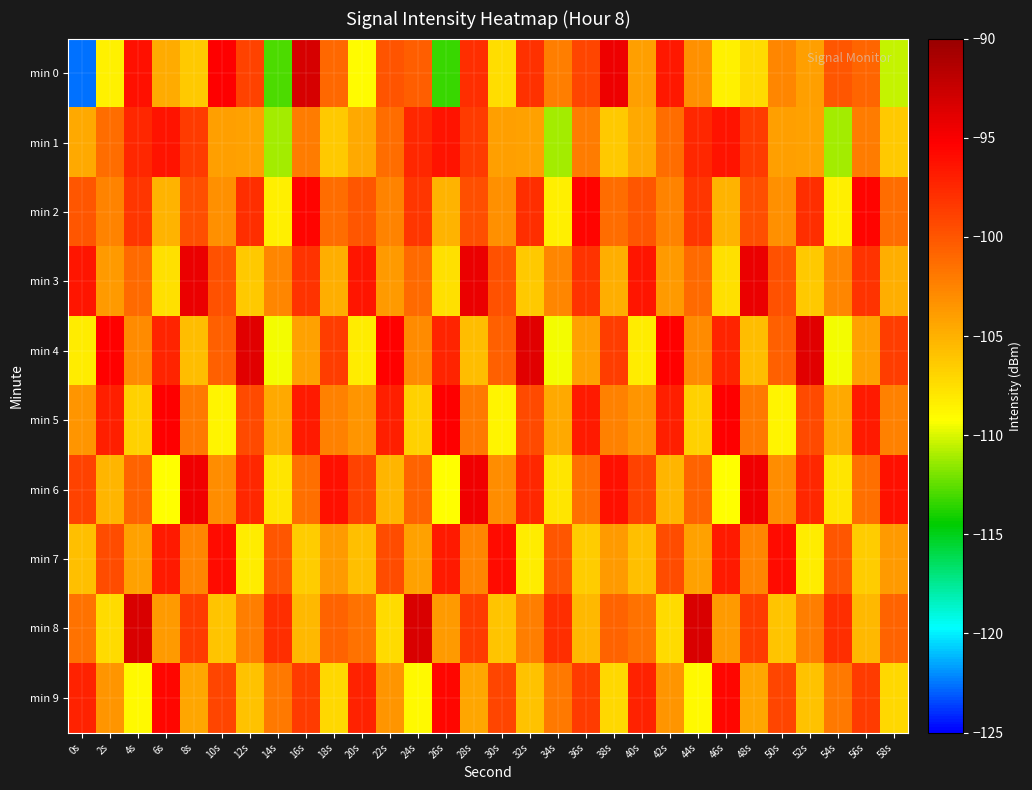

Reading left to right, list all the values displayed in this chart.

min 0: 0s=-122.6	2s=-108.5	4s=-96.2	6s=-104.7	8s=-106.3	10s=-95.3	12s=-98.9	14s=-112.9	16s=-93.2	18s=-101.0	20s=-109.1	22s=-99.9	24s=-100.5	26s=-113.4	28s=-97.8	30s=-107.4	32s=-98.0	34s=-102.2	36s=-99.1	38s=-94.4	40s=-104.0	42s=-96.6	44s=-103.2	46s=-108.6	48s=-107.3	50s=-102.7	52s=-104.0	54s=-100.1	56s=-100.9	58s=-110.4
min 1: 0s=-104.6	2s=-101.3	4s=-97.4	6s=-96.4	8s=-98.6	10s=-104.0	12s=-104.2	14s=-111.1	16s=-102.1	18s=-106.3	20s=-104.6	22s=-101.3	24s=-97.4	26s=-96.4	28s=-98.6	30s=-104.0	32s=-104.2	34s=-111.1	36s=-102.1	38s=-106.3	40s=-104.6	42s=-101.3	44s=-97.4	46s=-96.4	48s=-98.6	50s=-104.0	52s=-104.2	54s=-111.1	56s=-102.1	58s=-106.3
min 2: 0s=-100.0	2s=-102.5	4s=-98.3	6s=-105.1	8s=-99.7	10s=-103.2	12s=-97.8	14s=-108.4	16s=-95.6	18s=-101.3	20s=-100.0	22s=-102.5	24s=-98.3	26s=-105.1	28s=-99.7	30s=-103.2	32s=-97.8	34s=-108.4	36s=-95.6	38s=-101.3	40s=-100.0	42s=-102.5	44s=-98.3	46s=-105.1	48s=-99.7	50s=-103.2	52s=-97.8	54s=-108.4	56s=-95.6	58s=-101.3
min 3: 0s=-96.5	2s=-103.8	4s=-101.2	6s=-107.6	8s=-94.3	10s=-99.8	12s=-106.4	14s=-102.7	16s=-98.1	18s=-104.9	20s=-96.5	22s=-103.8	24s=-101.2	26s=-107.6	28s=-94.3	30s=-99.8	32s=-106.4	34s=-102.7	36s=-98.1	38s=-104.9	40s=-96.5	42s=-103.8	44s=-101.2	46s=-107.6	48s=-94.3	50s=-99.8	52s=-106.4	54s=-102.7	56s=-98.1	58s=-104.9
min 4: 0s=-108.2	2s=-95.4	4s=-102.9	6s=-97.3	8s=-105.7	10s=-100.6	12s=-93.8	14s=-109.5	16s=-104.1	18s=-98.7	20s=-108.2	22s=-95.4	24s=-102.9	26s=-97.3	28s=-105.7	30s=-100.6	32s=-93.8	34s=-109.5	36s=-104.1	38s=-98.7	40s=-108.2	42s=-95.4	44s=-102.9	46s=-97.3	48s=-105.7	50s=-100.6	52s=-93.8	54s=-109.5	56s=-104.1	58s=-98.7
min 5: 0s=-103.4	2s=-97.1	4s=-106.8	6s=-95.2	8s=-101.9	10s=-108.7	12s=-99.3	14s=-104.6	16s=-96.8	18s=-102.4	20s=-103.4	22s=-97.1	24s=-106.8	26s=-95.2	28s=-101.9	30s=-108.7	32s=-99.3	34s=-104.6	36s=-96.8	38s=-102.4	40s=-103.4	42s=-97.1	44s=-106.8	46s=-95.2	48s=-101.9	50s=-108.7	52s=-99.3	54s=-104.6	56s=-96.8	58s=-102.4
min 6: 0s=-98.9	2s=-105.3	4s=-100.7	6s=-109.2	8s=-94.6	10s=-103.1	12s=-97.5	14s=-107.8	16s=-101.4	18s=-96.2	20s=-98.9	22s=-105.3	24s=-100.7	26s=-109.2	28s=-94.6	30s=-103.1	32s=-97.5	34s=-107.8	36s=-101.4	38s=-96.2	40s=-98.9	42s=-105.3	44s=-100.7	46s=-109.2	48s=-94.6	50s=-103.1	52s=-97.5	54s=-107.8	56s=-101.4	58s=-96.2
min 7: 0s=-105.8	2s=-99.5	4s=-104.2	6s=-96.7	8s=-102.6	10s=-95.9	12s=-108.3	14s=-100.1	16s=-106.5	18s=-103.7	20s=-105.8	22s=-99.5	24s=-104.2	26s=-96.7	28s=-102.6	30s=-95.9	32s=-108.3	34s=-100.1	36s=-106.5	38s=-103.7	40s=-105.8	42s=-99.5	44s=-104.2	46s=-96.7	48s=-102.6	50s=-95.9	52s=-108.3	54s=-100.1	56s=-106.5	58s=-103.7
min 8: 0s=-101.6	2s=-107.3	4s=-93.4	6s=-103.8	8s=-98.5	10s=-106.1	12s=-102.3	14s=-97.9	16s=-105.4	18s=-100.8	20s=-101.6	22s=-107.3	24s=-93.4	26s=-103.8	28s=-98.5	30s=-106.1	32s=-102.3	34s=-97.9	36s=-105.4	38s=-100.8	40s=-101.6	42s=-107.3	44s=-93.4	46s=-103.8	48s=-98.5	50s=-106.1	52s=-102.3	54s=-97.9	56s=-105.4	58s=-100.8
min 9: 0s=-97.2	2s=-103.5	4s=-108.9	6s=-95.7	8s=-104.4	10s=-99.1	12s=-105.9	14s=-102.0	16s=-98.6	18s=-107.2	20s=-97.2	22s=-103.5	24s=-108.9	26s=-95.7	28s=-104.4	30s=-99.1	32s=-105.9	34s=-102.0	36s=-98.6	38s=-107.2	40s=-97.2	42s=-103.5	44s=-108.9	46s=-95.7	48s=-104.4	50s=-99.1	52s=-105.9	54s=-102.0	56s=-98.6	58s=-107.2